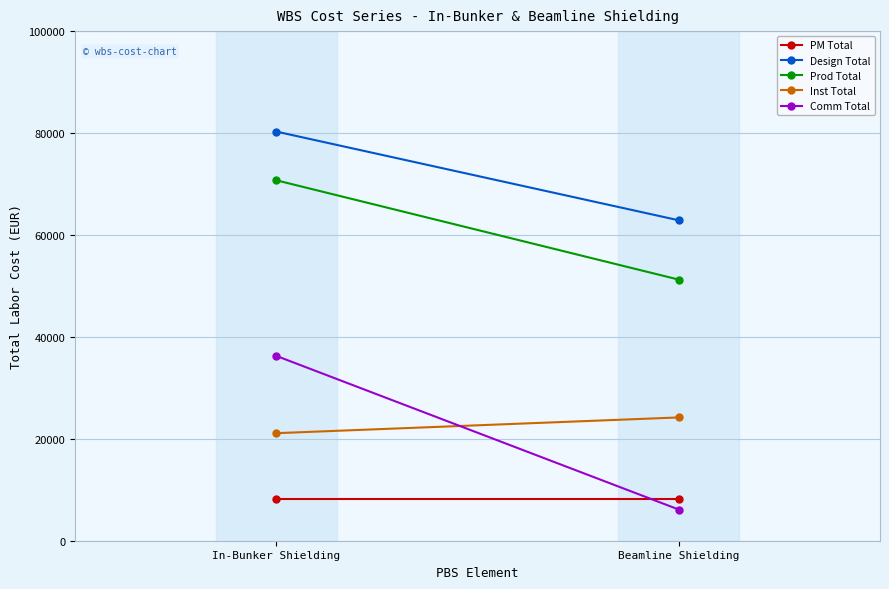

What is the approximate value of Prod Total at Beamline Shielding?

51237.1